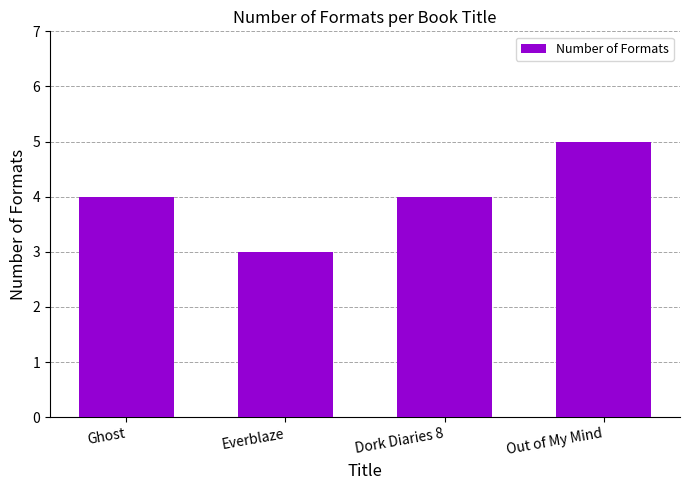

Which category has the highest value across all series?

Out of My Mind